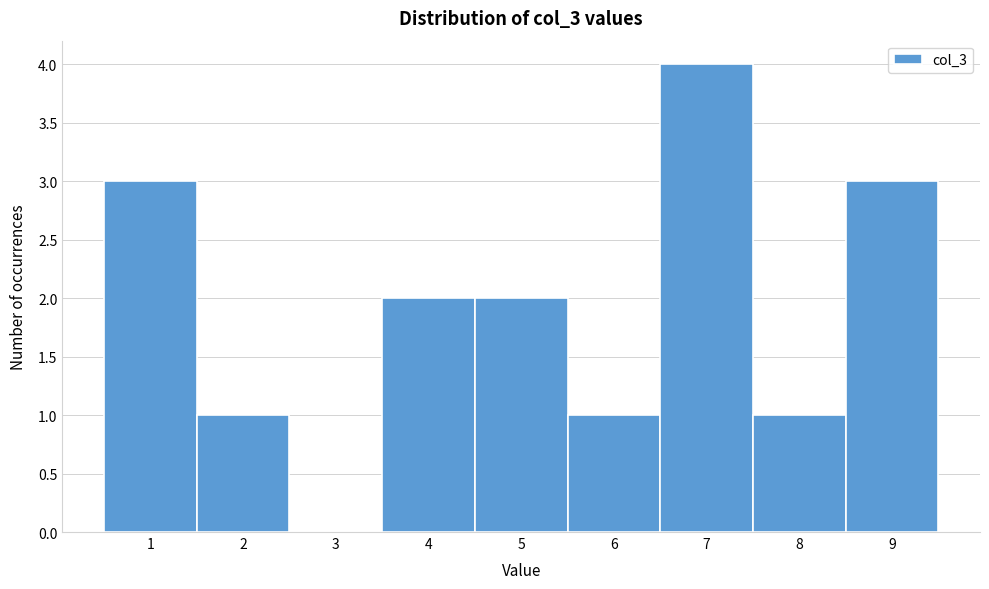

Reading left to right, extract all data points from this chart.

1=3	2=1	3=0	4=2	5=2	6=1	7=4	8=1	9=3